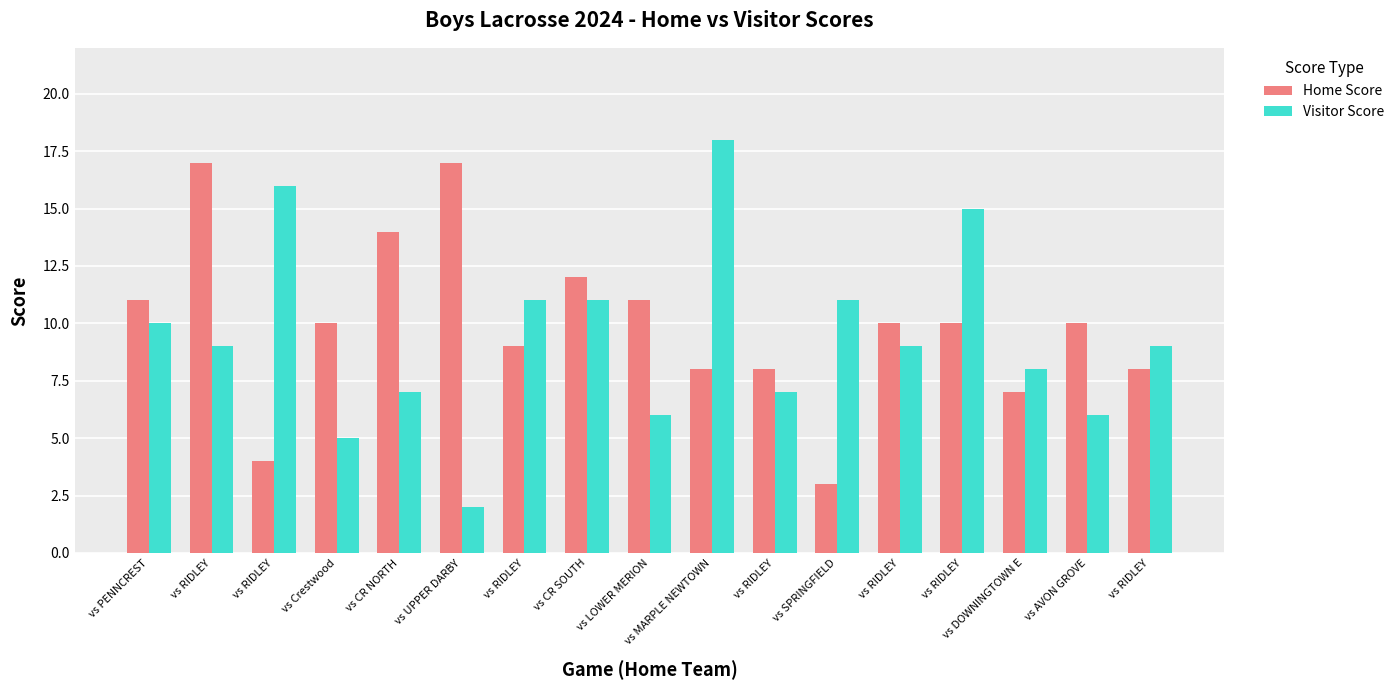

Rank the series at vs MARPLE NEWTOWN from highest to lowest value.

Visitor Score, Home Score